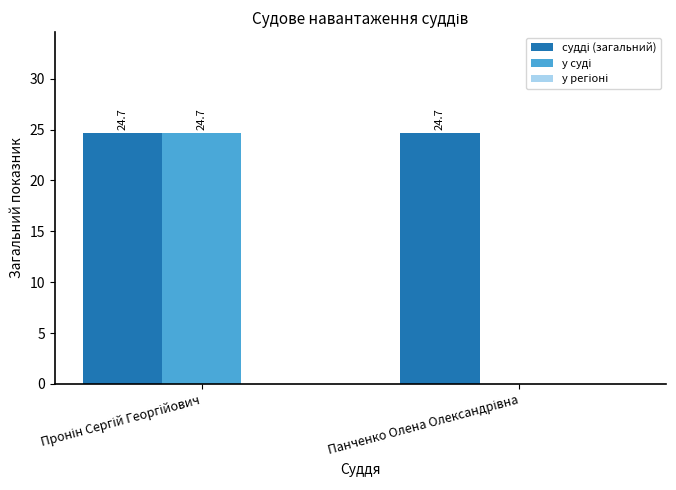

How many groups of bars are there?

2